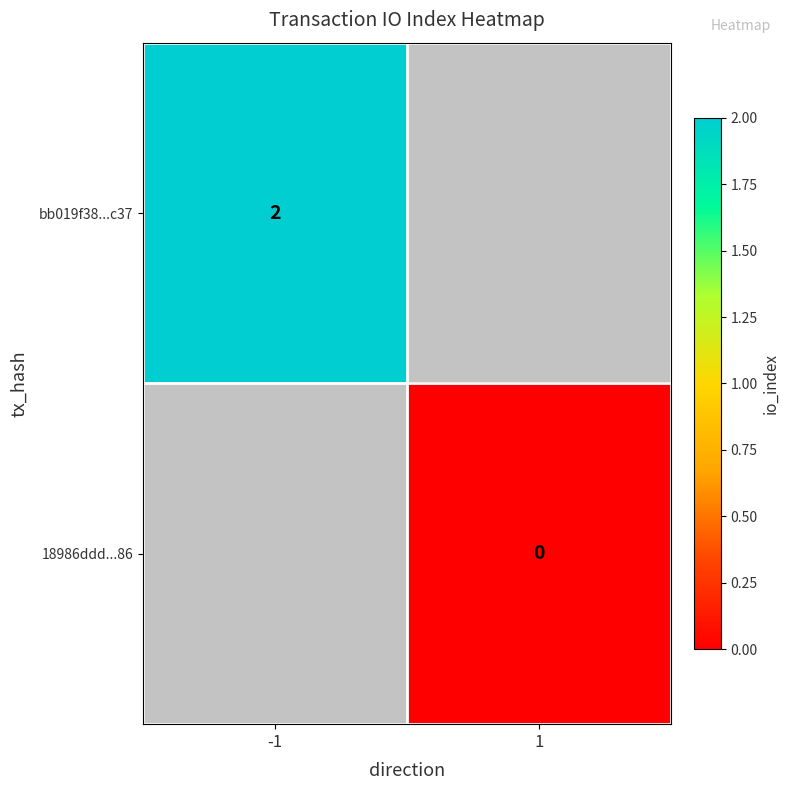

The value of bb019f38...c37 at -1 is 1. True or false?

False